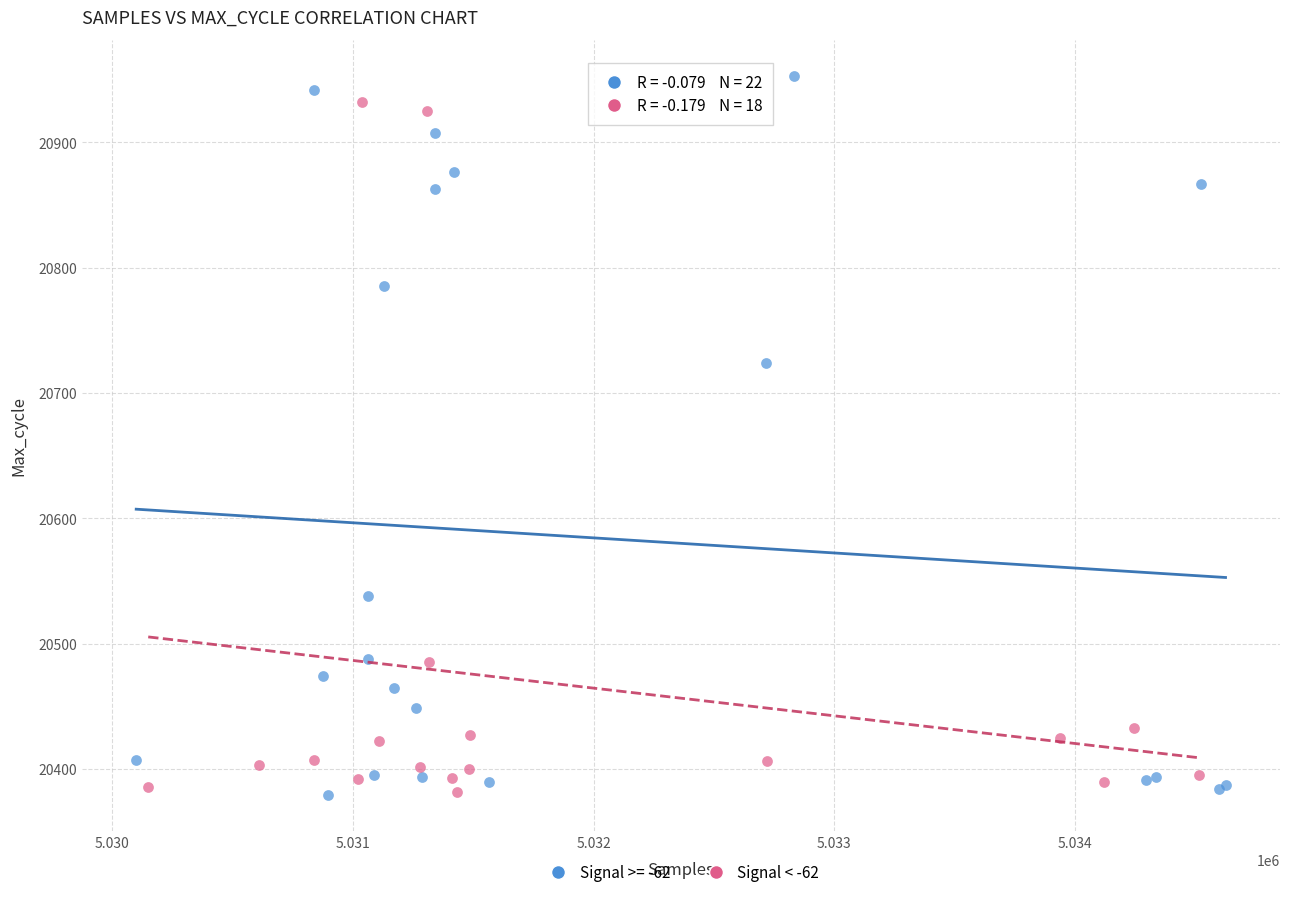

Which series has the largest Y range (max minus min)?

Signal >= -62